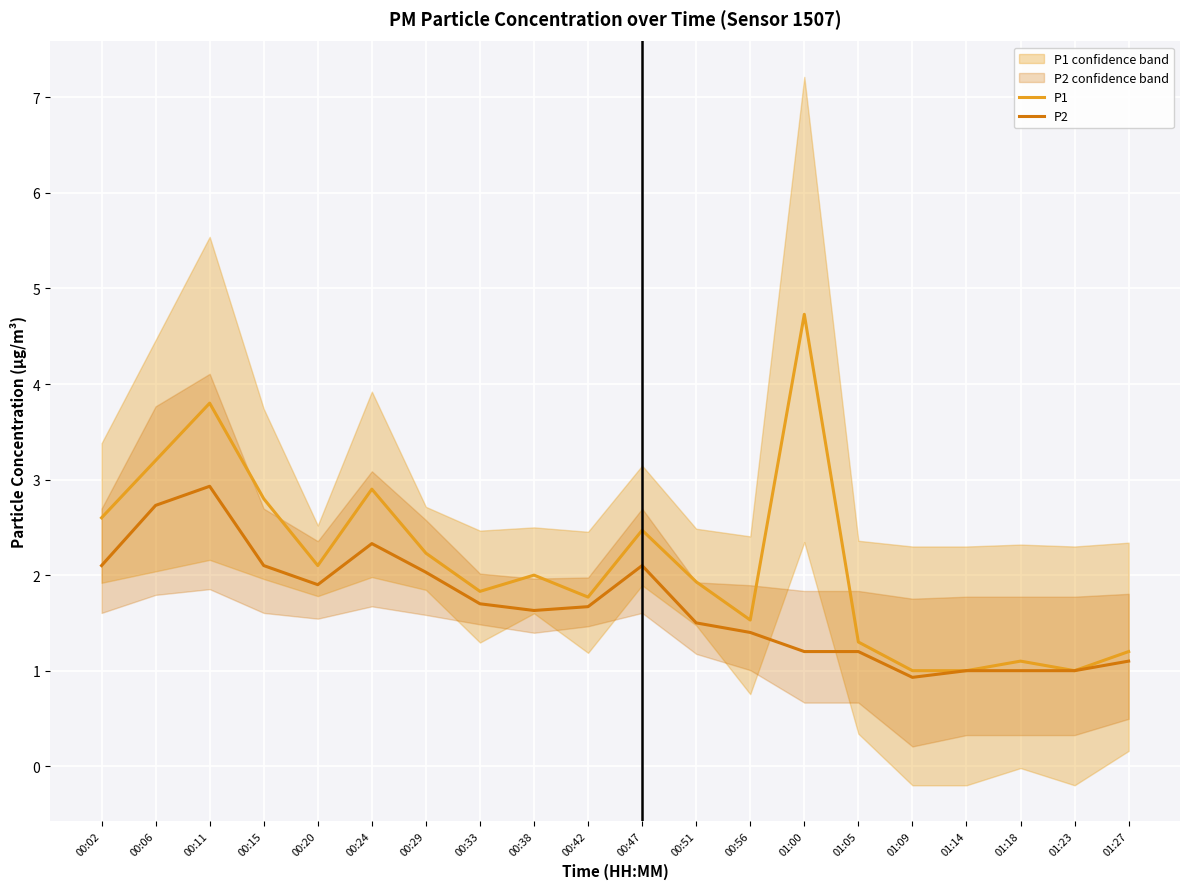

Where is P2 nearest to the value 1?

01:14